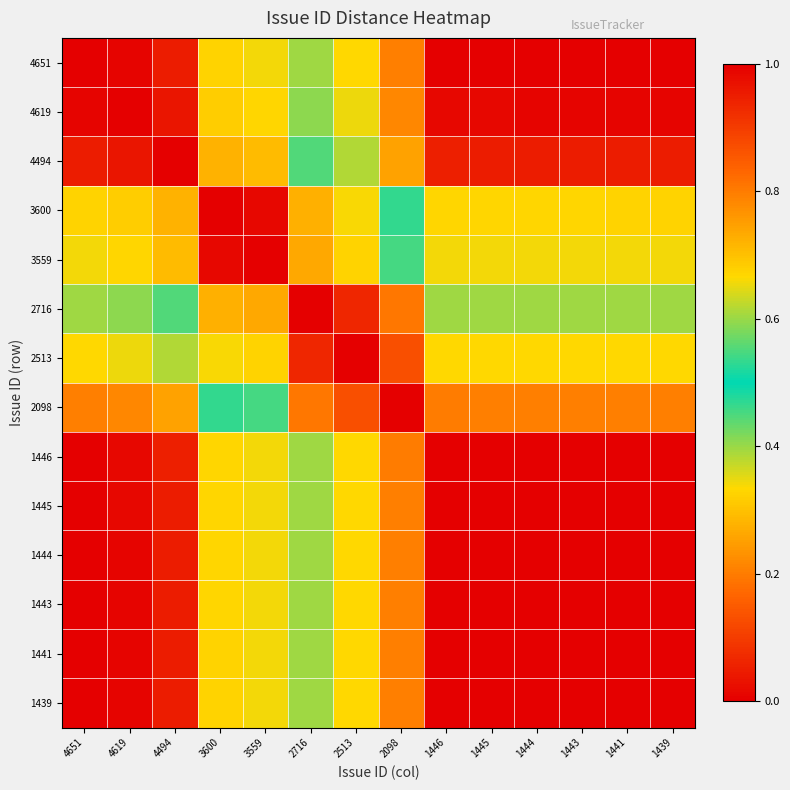

Which has a higher value, 2716 or 1441?

1441